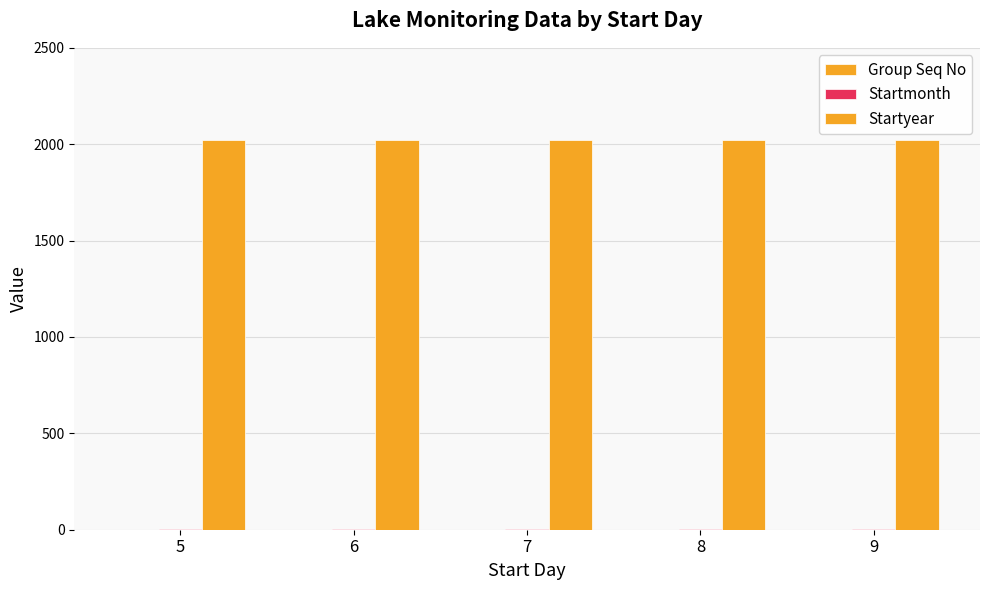

Which series has the widest spread of values?

Group Seq No